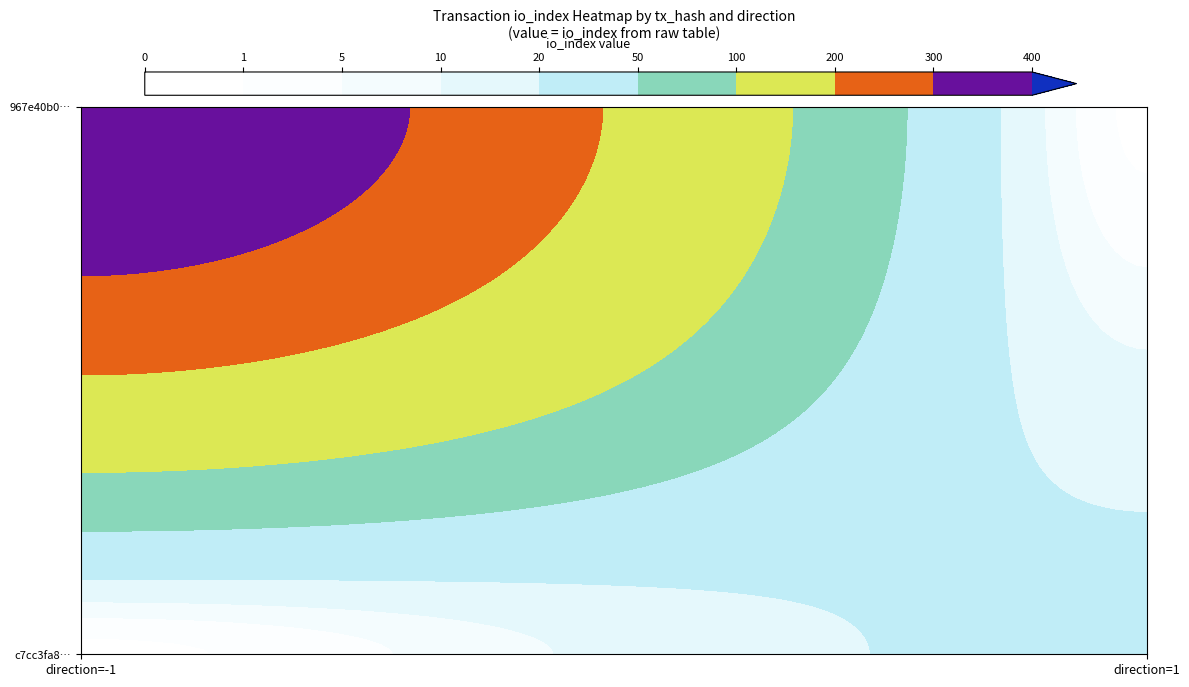

How many values in 967e40b0f3980ee1a00f5b51de2353cfd0b3ec7 are below zero?

1